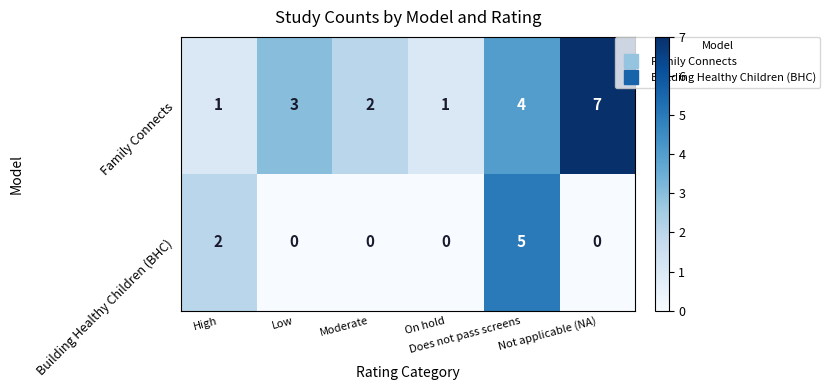

What is the maximum value shown in the chart?

7